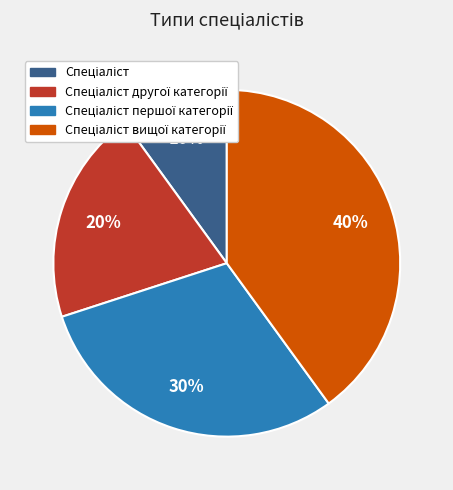

To the nearest percent, what is the average slice percentage?

25%